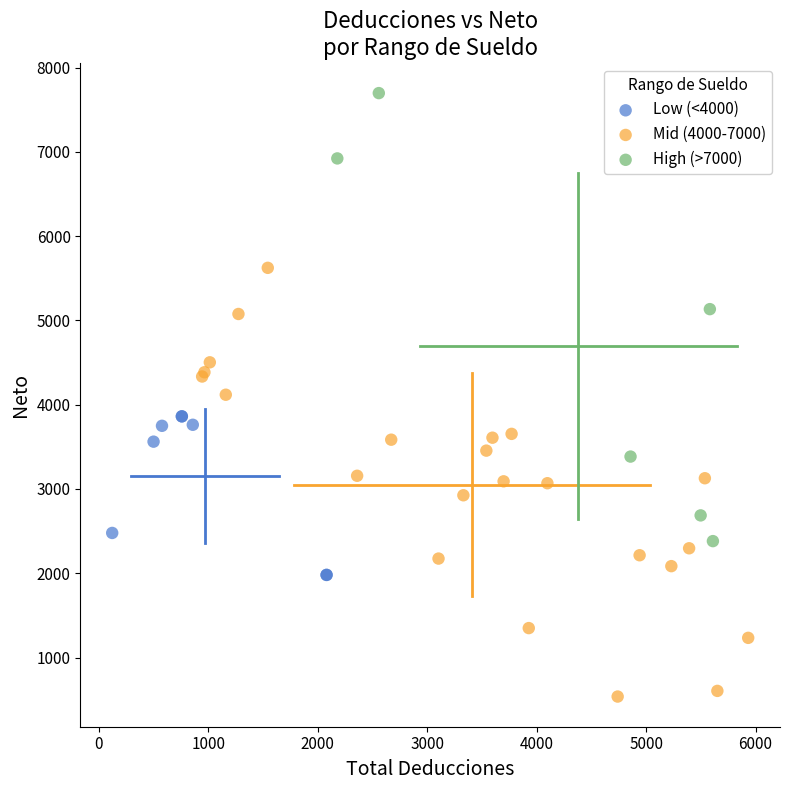

Which series has the widest spread of Y values?

High (>7000)